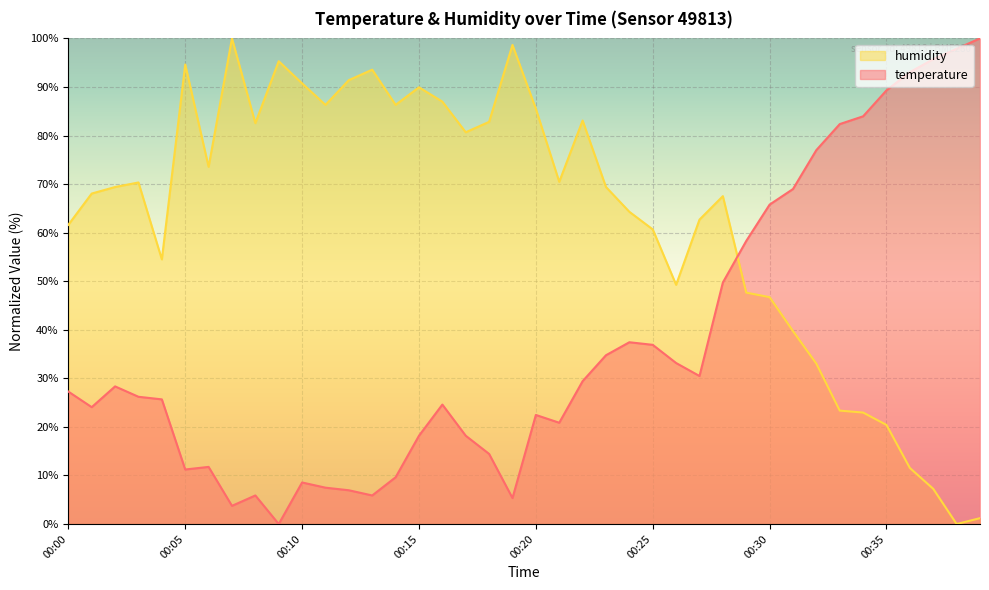

Which series has the widest spread of values?

temperature